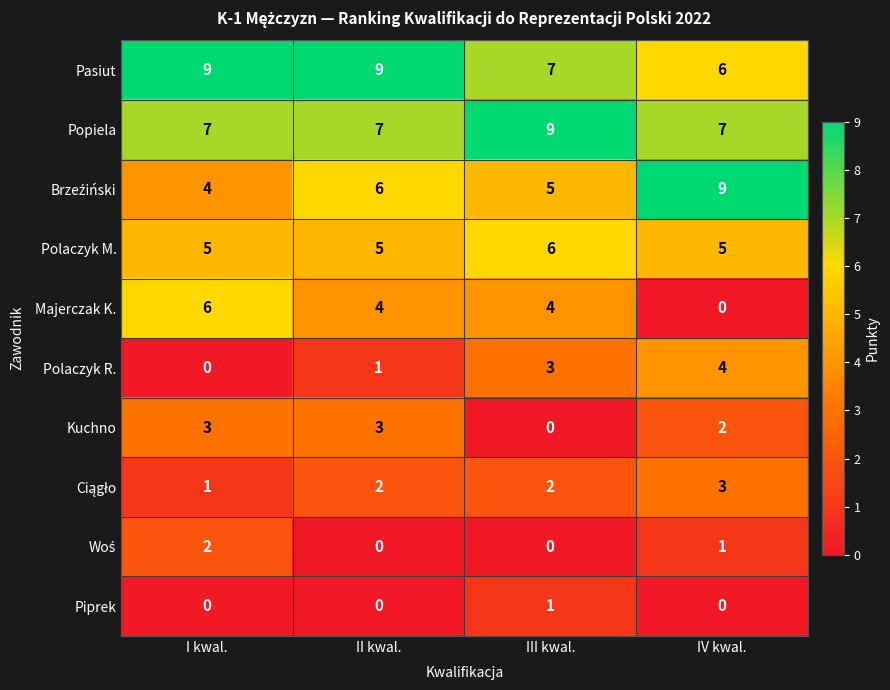

What is the total value across all series at IV kwal.?

37